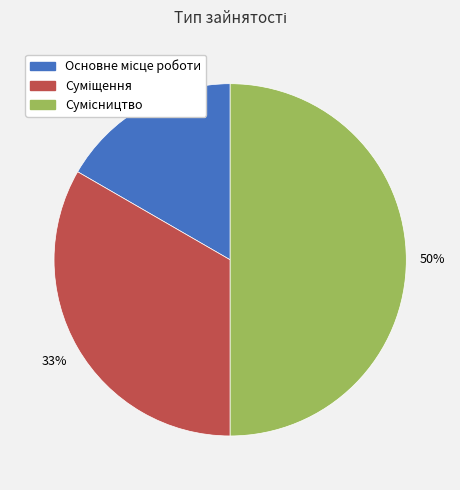

To the nearest percent, what is the average slice percentage?

33%